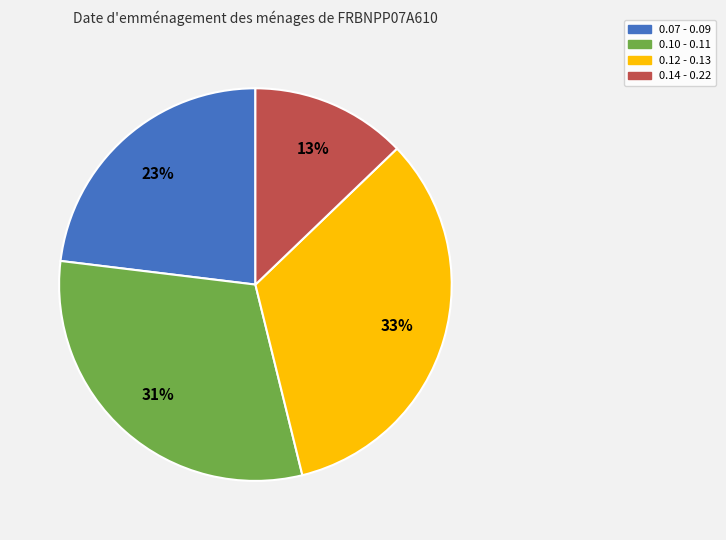

Does any single category account for the majority?

No